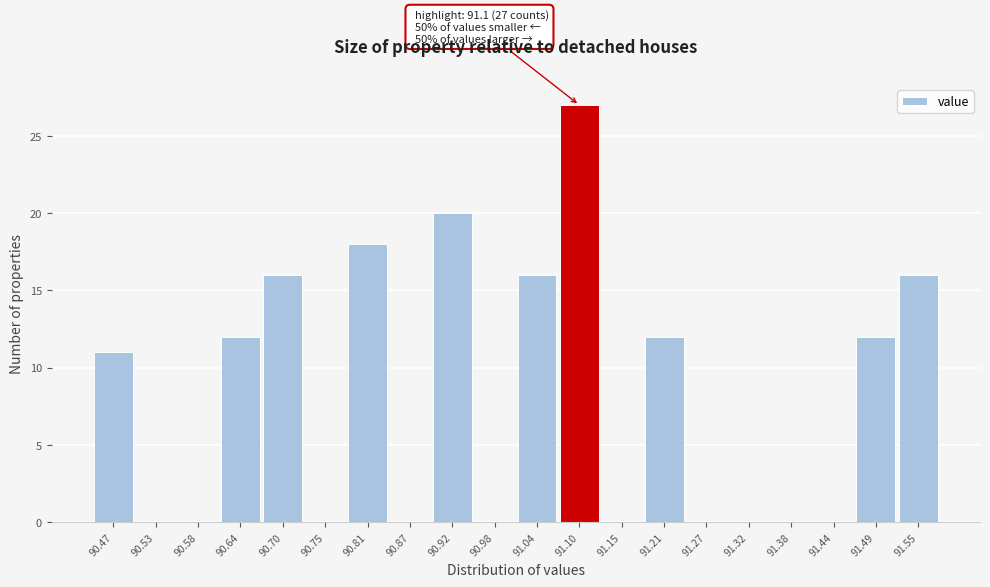

Over which range of the x-axis is the bar tallest?

91.067 to 91.124